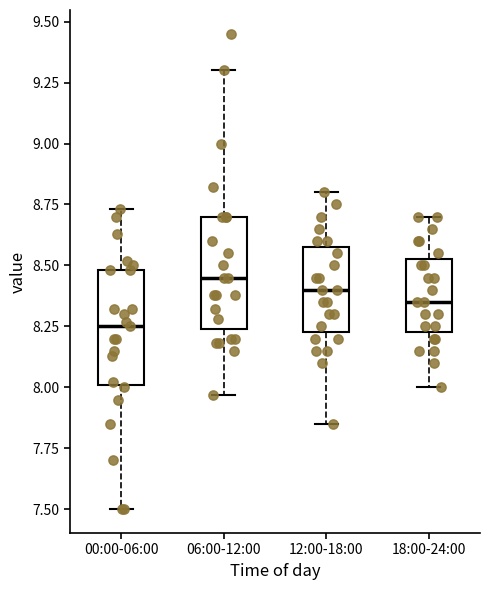

Reading left to right, read every box against the y-axis: the position of its median line, the range the box covers, and the ends of its whiskers. The values are not printed on the chart, so give them approximately, as read against the axis.

00:00-06:00: median 8.25, box 8.00 to 8.50, whiskers 7.50 to 8.75
06:00-12:00: median 8.45, box 8.25 to 8.70, whiskers 7.95 to 9.30
12:00-18:00: median 8.40, box 8.25 to 8.60, whiskers 7.85 to 8.80
18:00-24:00: median 8.35, box 8.25 to 8.55, whiskers 8.00 to 8.70